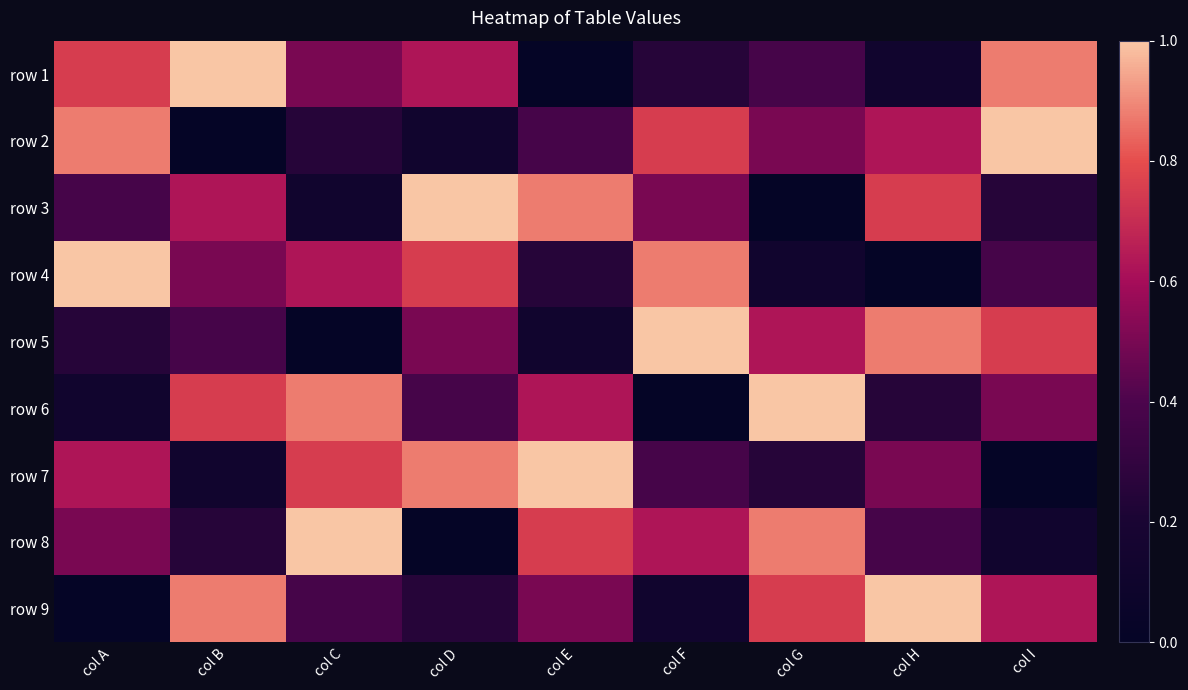

Reading left to right, list all the values displayed in this chart.

row 1: col A=0.8	col B=1.0	col C=0.5	col D=0.6	col E=0.0	col F=0.2	col G=0.4	col H=0.1	col I=0.9
row 2: col A=0.9	col B=0.0	col C=0.2	col D=0.1	col E=0.4	col F=0.8	col G=0.5	col H=0.6	col I=1.0
row 3: col A=0.4	col B=0.6	col C=0.1	col D=1.0	col E=0.9	col F=0.5	col G=0.0	col H=0.8	col I=0.2
row 4: col A=1.0	col B=0.5	col C=0.6	col D=0.8	col E=0.2	col F=0.9	col G=0.1	col H=0.0	col I=0.4
row 5: col A=0.2	col B=0.4	col C=0.0	col D=0.5	col E=0.1	col F=1.0	col G=0.6	col H=0.9	col I=0.8
row 6: col A=0.1	col B=0.8	col C=0.9	col D=0.4	col E=0.6	col F=0.0	col G=1.0	col H=0.2	col I=0.5
row 7: col A=0.6	col B=0.1	col C=0.8	col D=0.9	col E=1.0	col F=0.4	col G=0.2	col H=0.5	col I=0.0
row 8: col A=0.5	col B=0.2	col C=1.0	col D=0.0	col E=0.8	col F=0.6	col G=0.9	col H=0.4	col I=0.1
row 9: col A=0.0	col B=0.9	col C=0.4	col D=0.2	col E=0.5	col F=0.1	col G=0.8	col H=1.0	col I=0.6